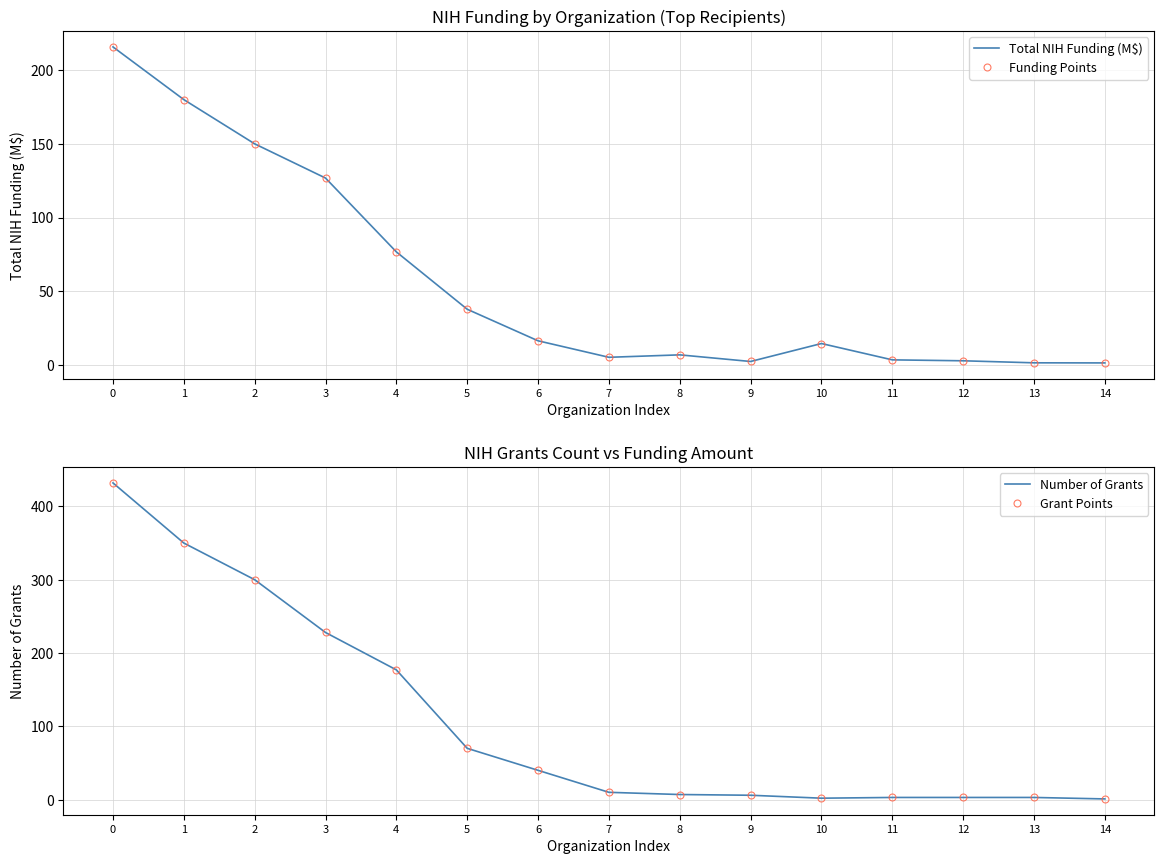

What is the greatest value displayed?

432.0